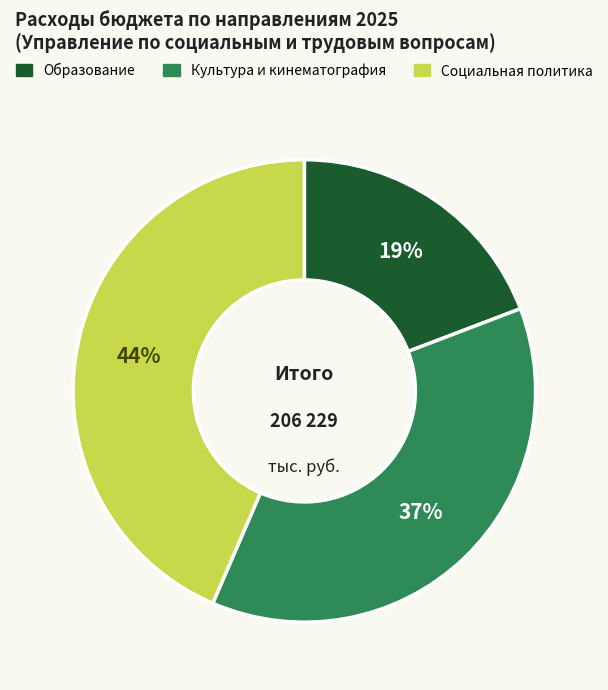

To the nearest percent, what is the average slice percentage?

33%